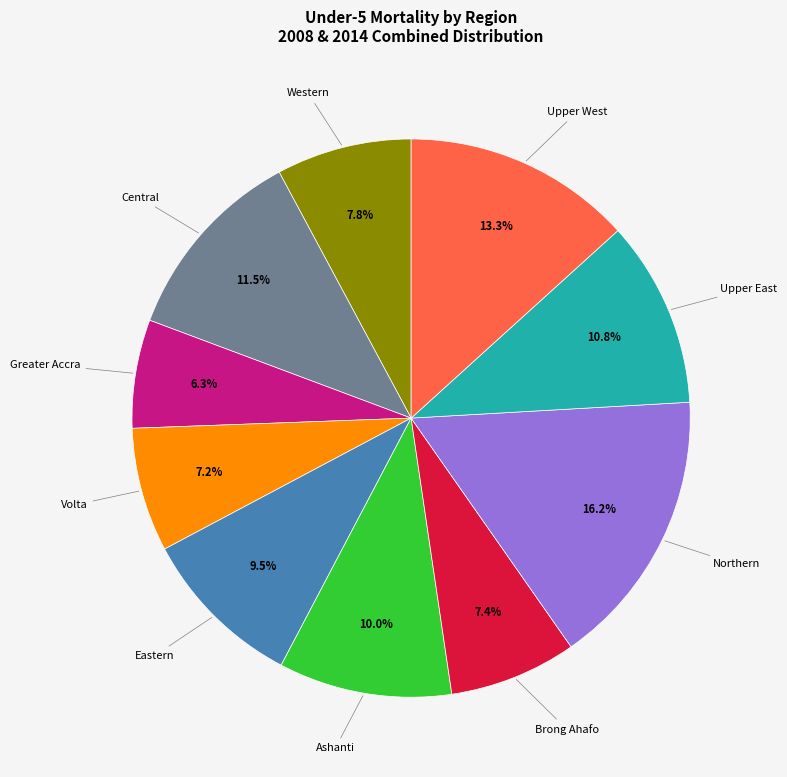

Is there a majority slice in this chart?

No